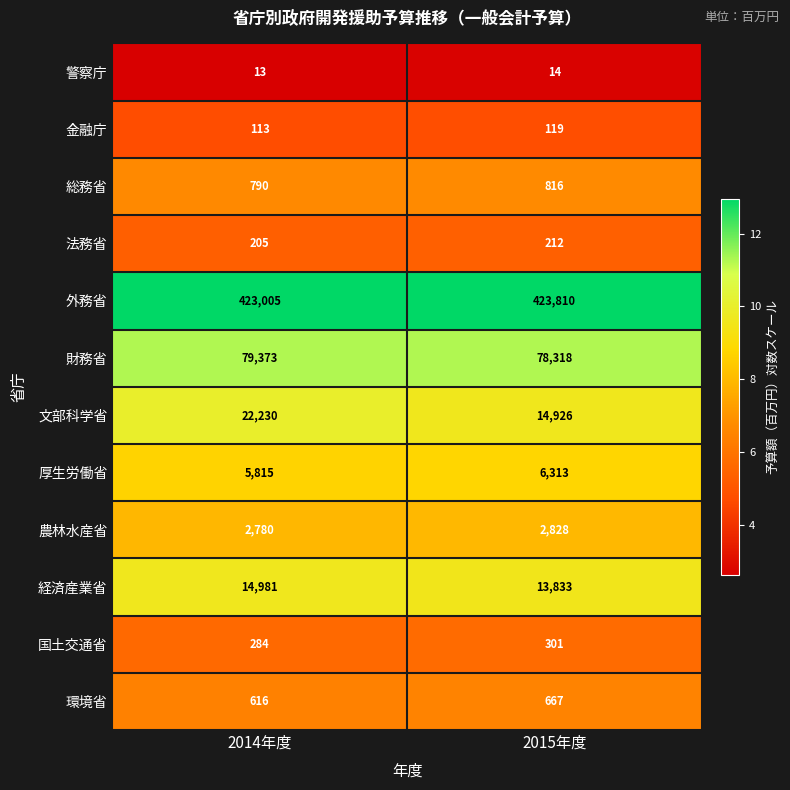

At 2015年度, list the series in order from smallest to largest.

警察庁, 金融庁, 法務省, 国土交通省, 環境省, 総務省, 農林水産省, 厚生労働省, 経済産業省, 文部科学省, 財務省, 外務省